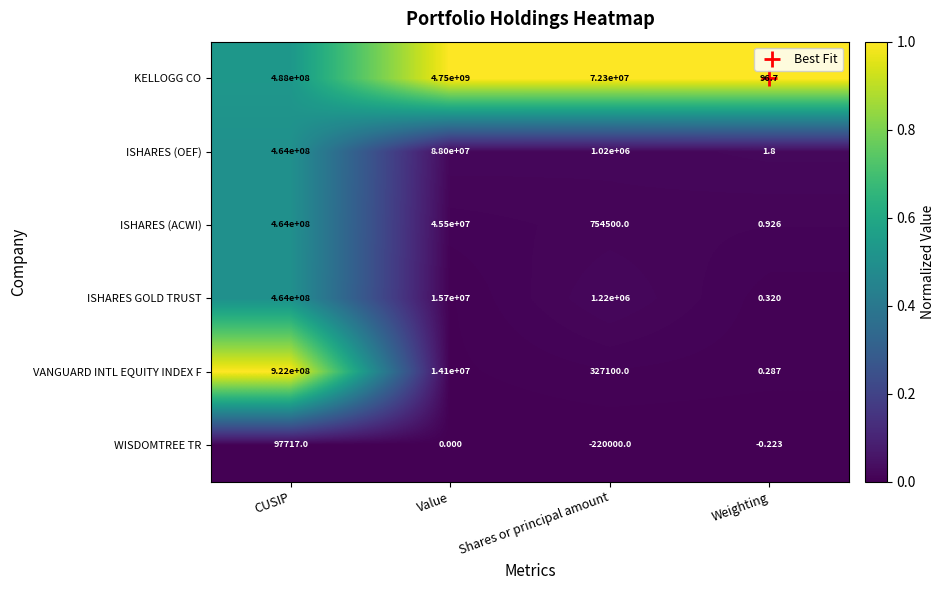

Which category has the lowest value in the ISHARES (OEF) series?

Weighting